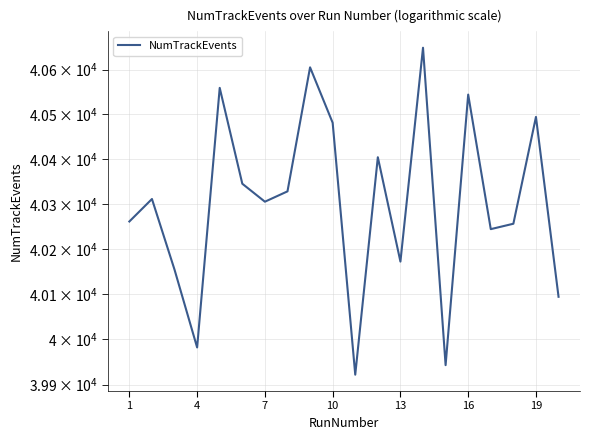

Reading left to right, list all the values displayed in this chart.

40261	40311	40154	39982	40559	40345	40305	40328	40605	40481	39922	40404	40172	40649	39943	40544	40244	40256	40494	40094